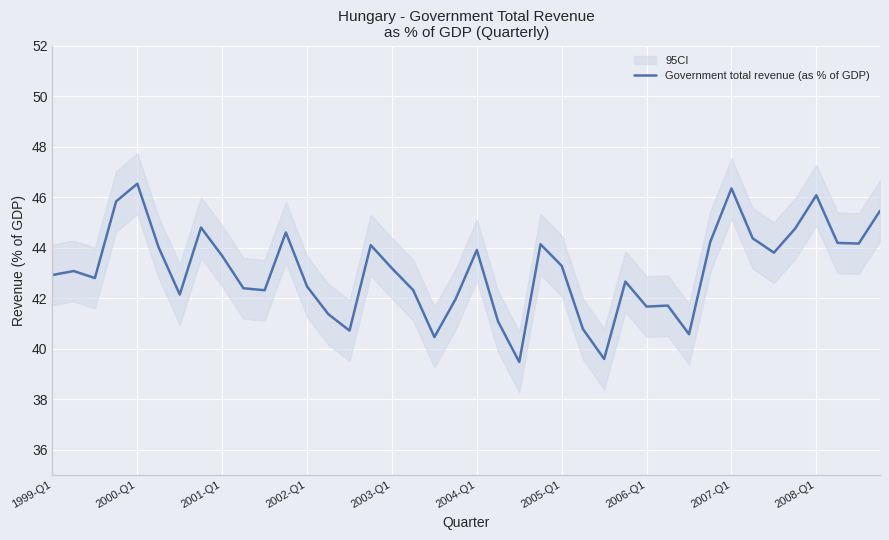

What is the minimum value for Government total revenue (as % of GDP)?

39.5